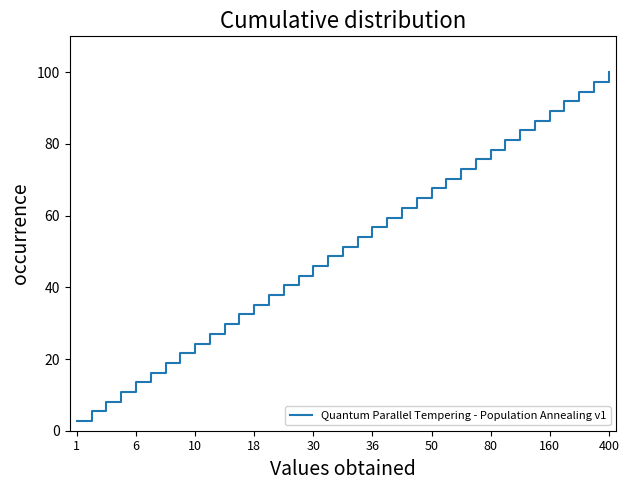

What is the maximum value shown in the chart?

100.0